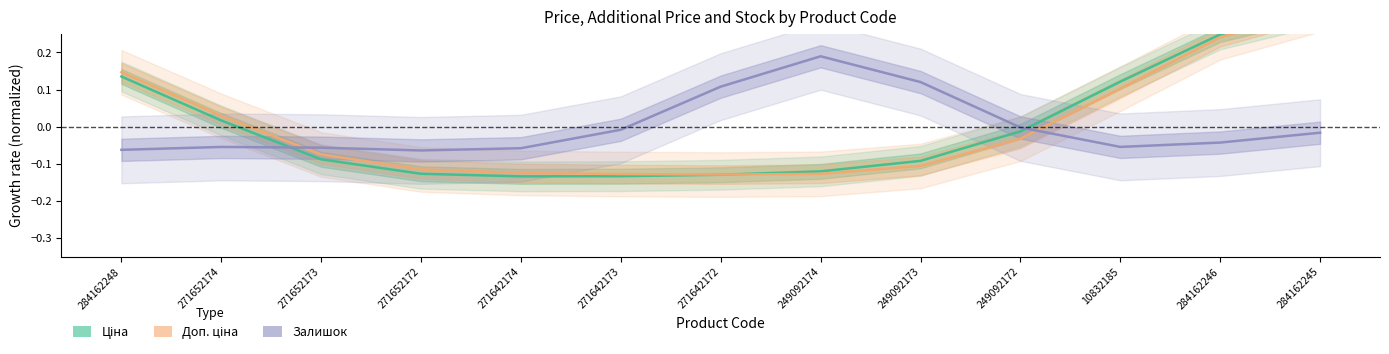

What is the lowest value of the Ціна series?

-0.1